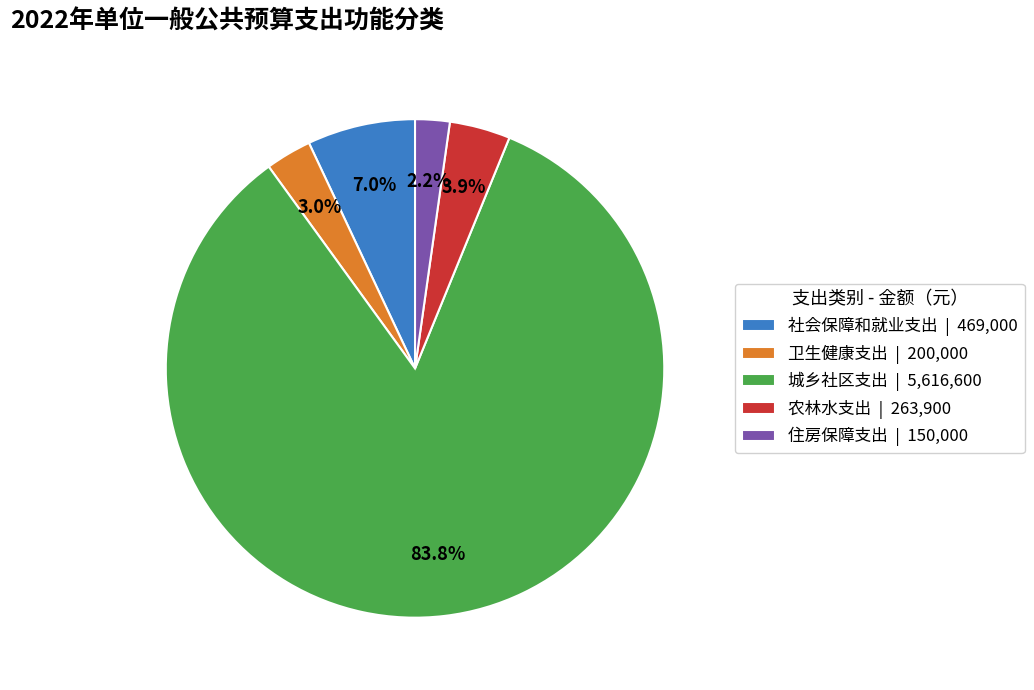

Is it true that 城乡社区支出 is 84% of the pie?

True